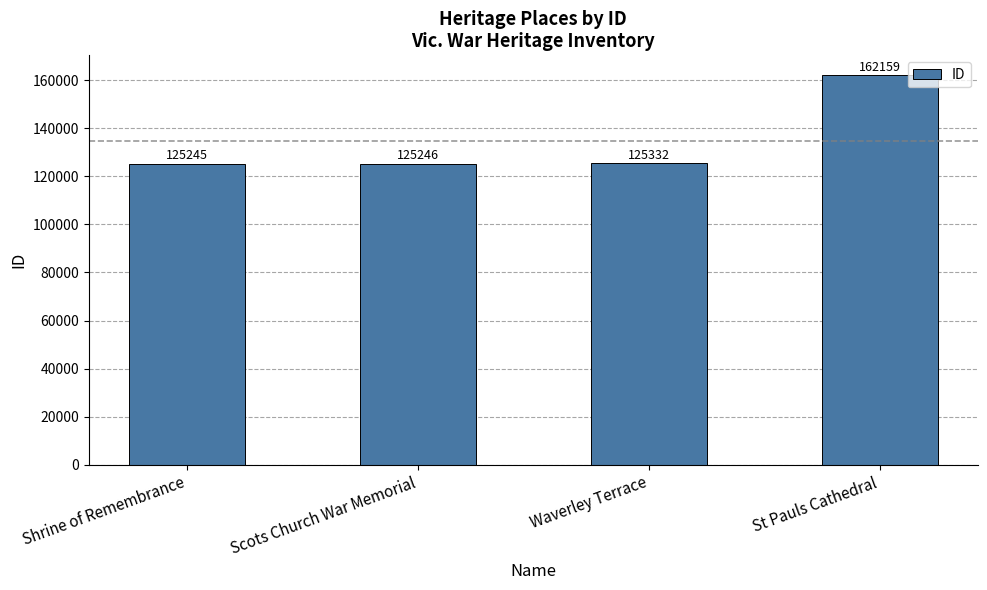

How many categories are shown in the chart?

4